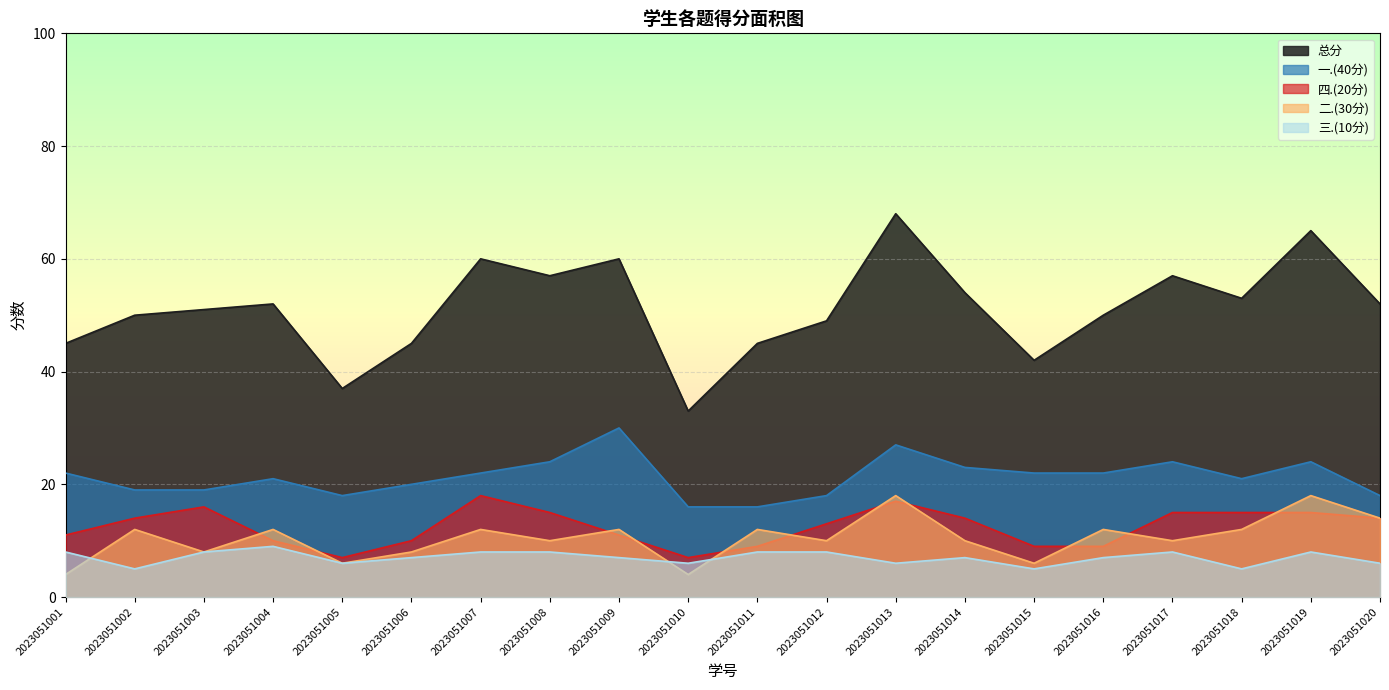

At which category does the chart reach its peak across all series?

2023051013